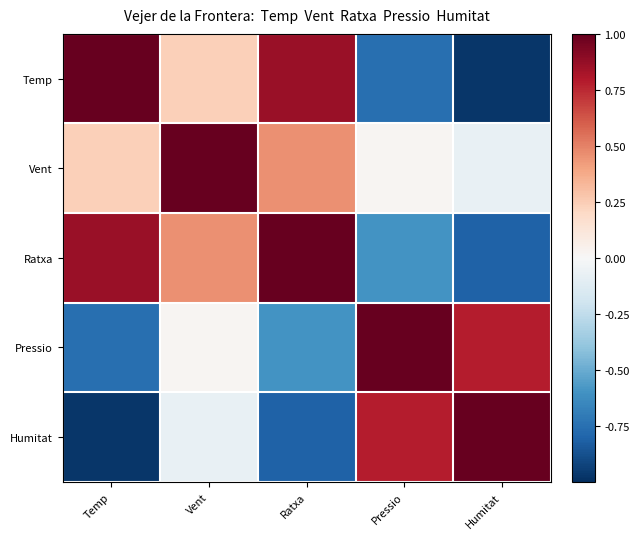

Which series has the largest range (max minus min)?

Temp